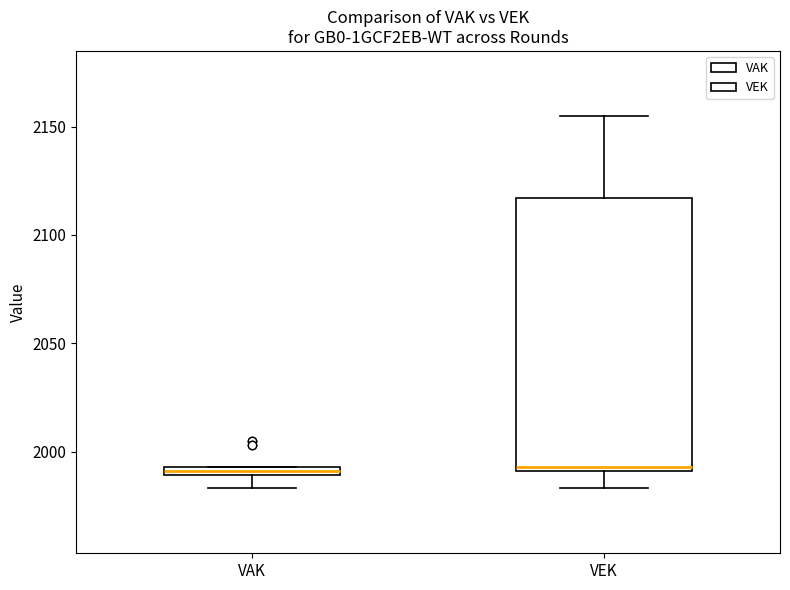

Which box is the tallest, from its lower edge to its upper edge?

VEK